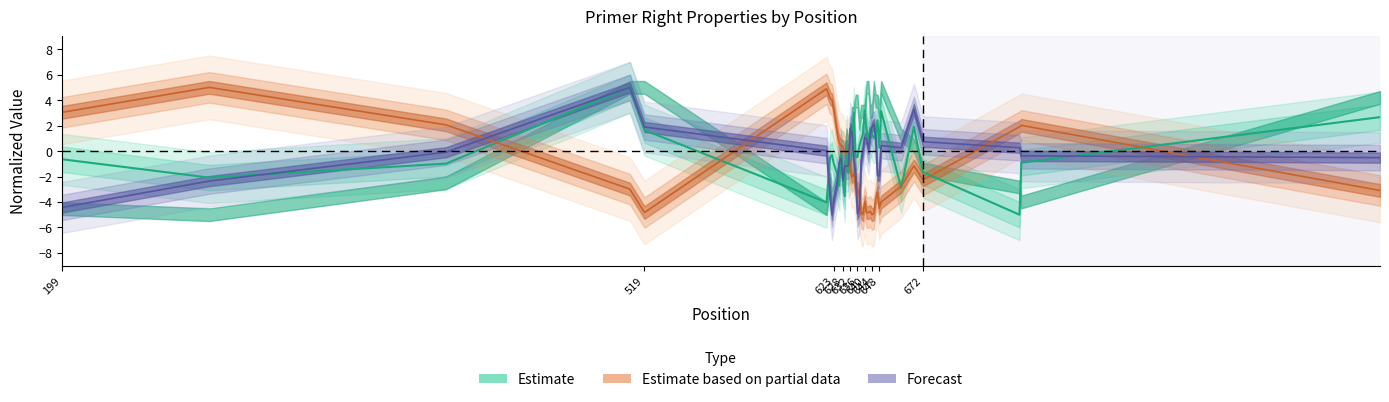

In PRIMER_RIGHT_0_TM, how many points are lower than both neighbors (excluding endpoints)?

10